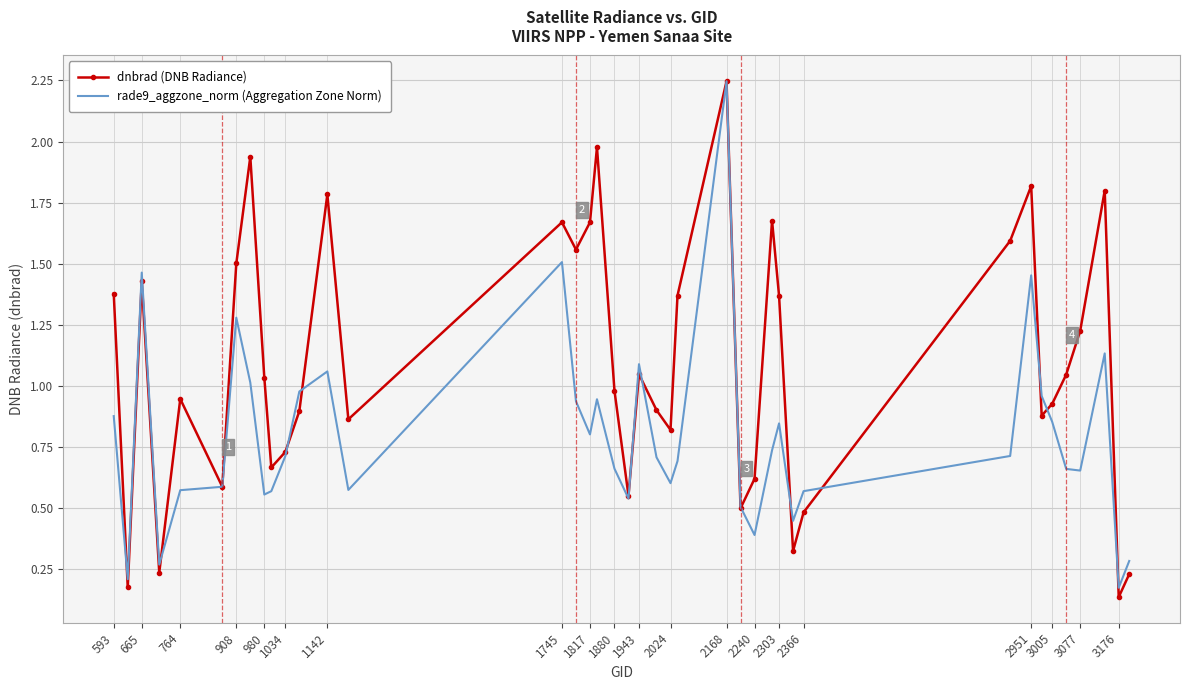

Which series has the largest total across all categories?

dnbrad (DNB Radiance)